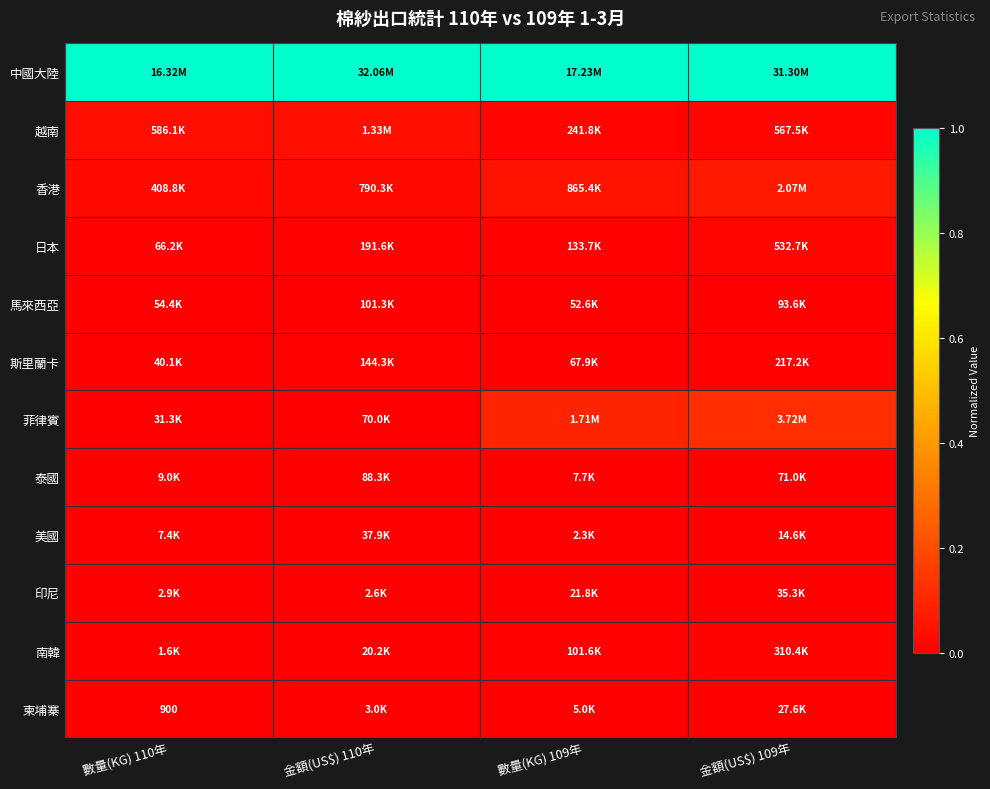

Between 金額(US$) 110年 and 數量(KG) 109年, which is larger?

金額(US$) 110年